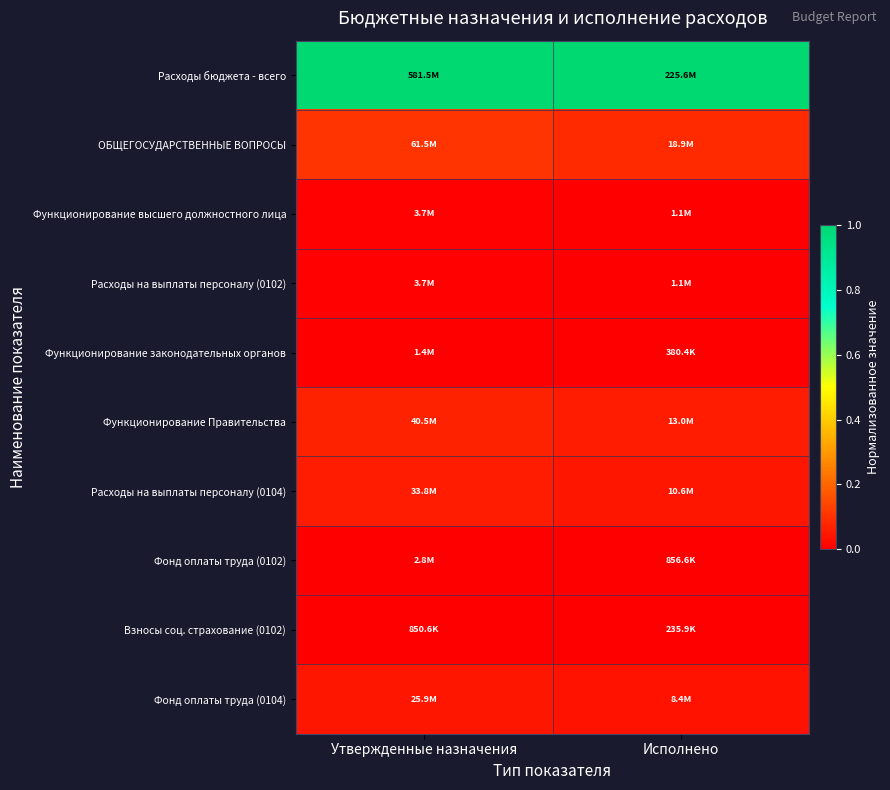

What is the greatest value displayed?

1.0